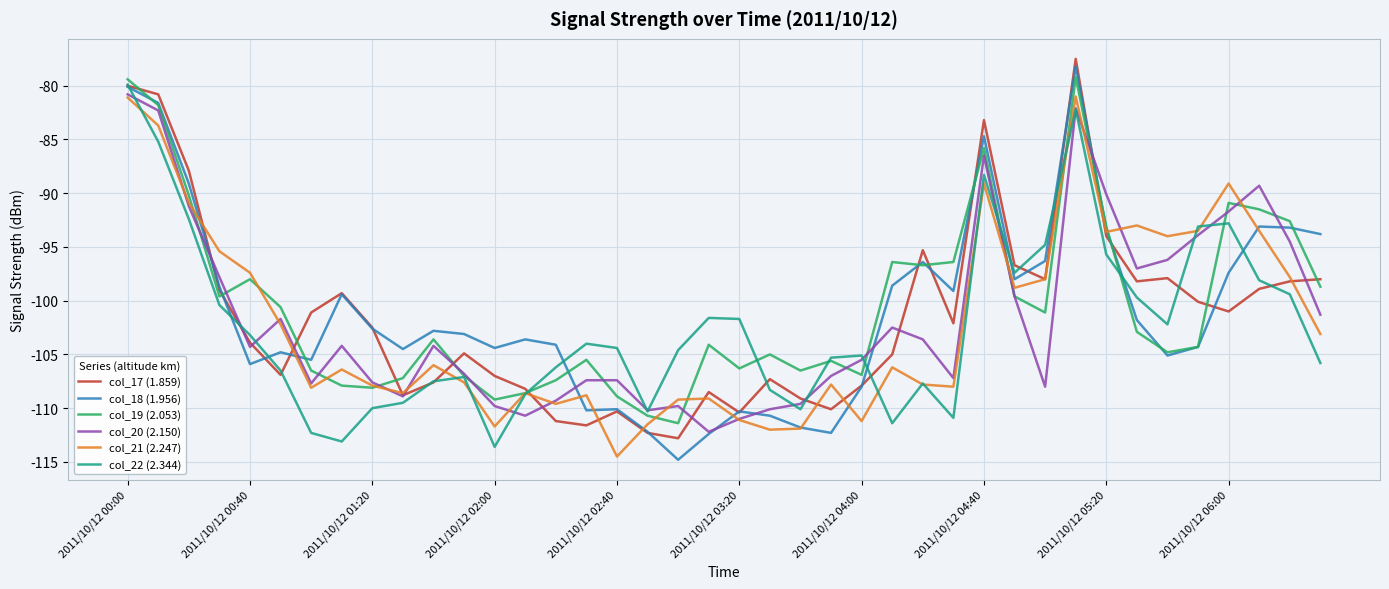

What is the minimum value for col_17 (1.859)?

-112.8